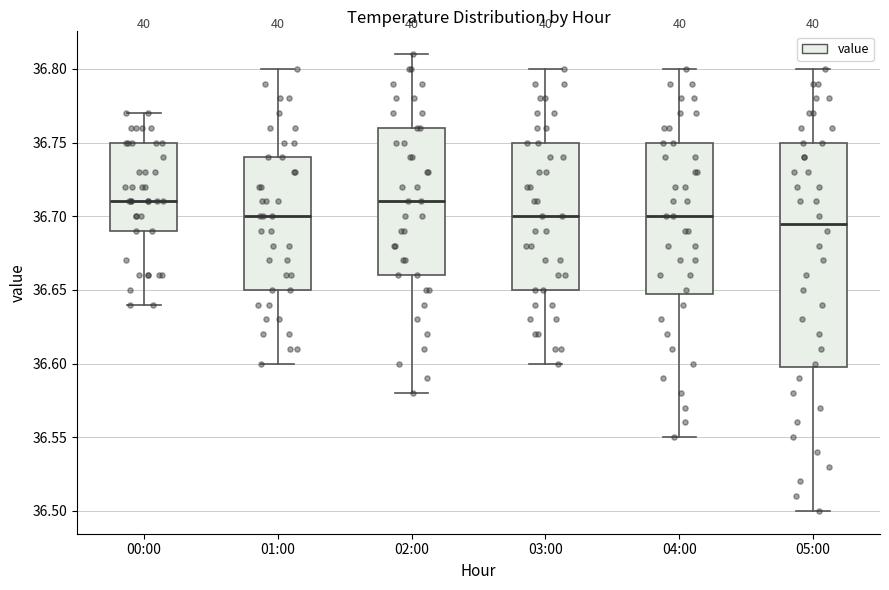

Reading left to right, transcribe this box plot: for each box, give where its median line is, the range the box spans, and where its two whiskers end, as read against the y-axis. The values are not printed on the chart, so give them approximately, as read against the axis.

00:00: median 36.710, box 36.690 to 36.750, whiskers 36.640 to 36.770
01:00: median 36.700, box 36.650 to 36.740, whiskers 36.600 to 36.800
02:00: median 36.710, box 36.660 to 36.760, whiskers 36.580 to 36.810
03:00: median 36.700, box 36.650 to 36.750, whiskers 36.600 to 36.800
04:00: median 36.700, box 36.650 to 36.750, whiskers 36.550 to 36.800
05:00: median 36.695, box 36.600 to 36.750, whiskers 36.500 to 36.800